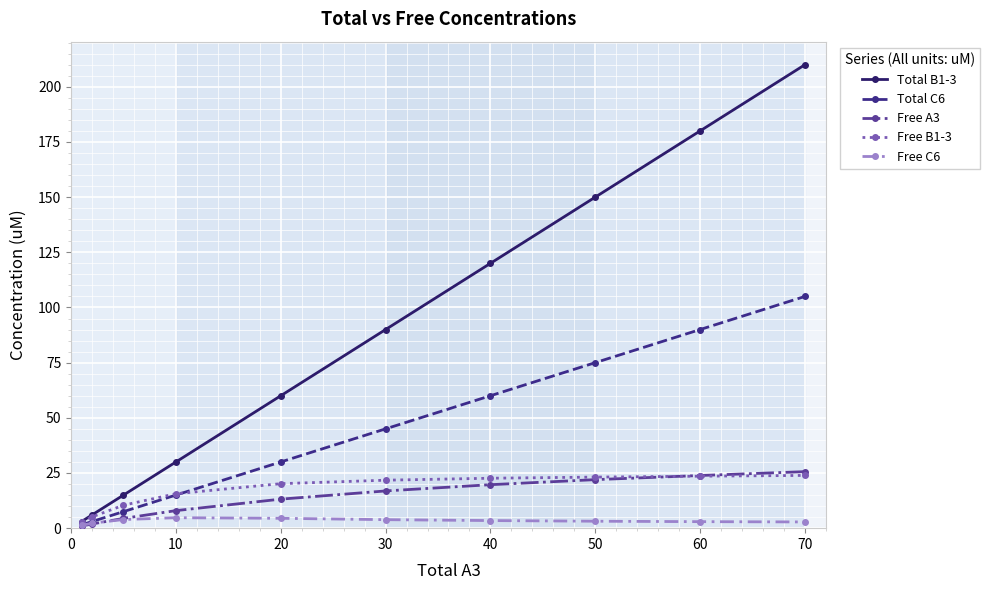

True or false: Total B1-3 and Free A3 intersect in this chart.

False